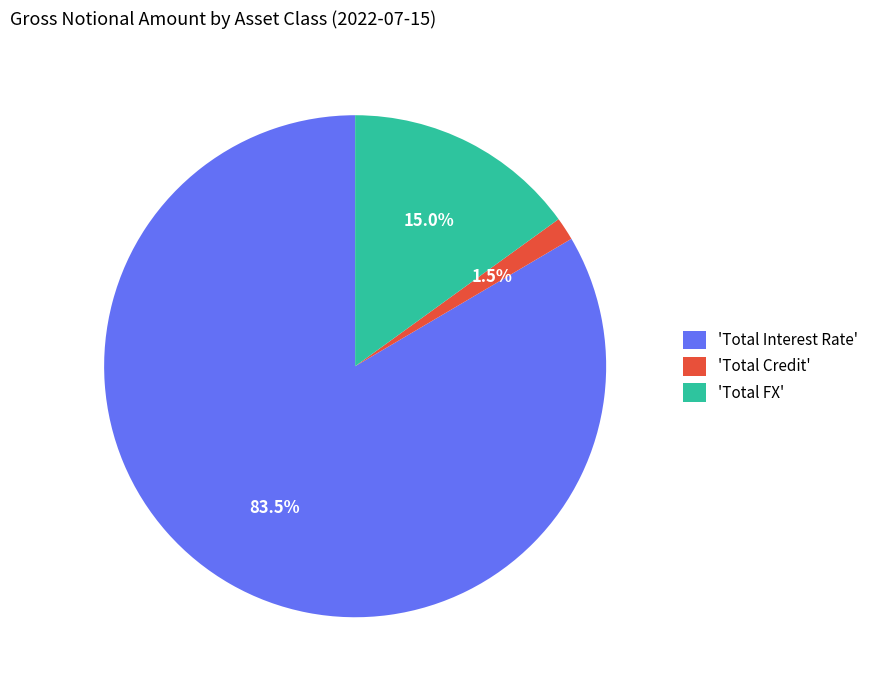

Rank the categories by value from highest to lowest.

'Total Interest Rate', 'Total FX', 'Total Credit'